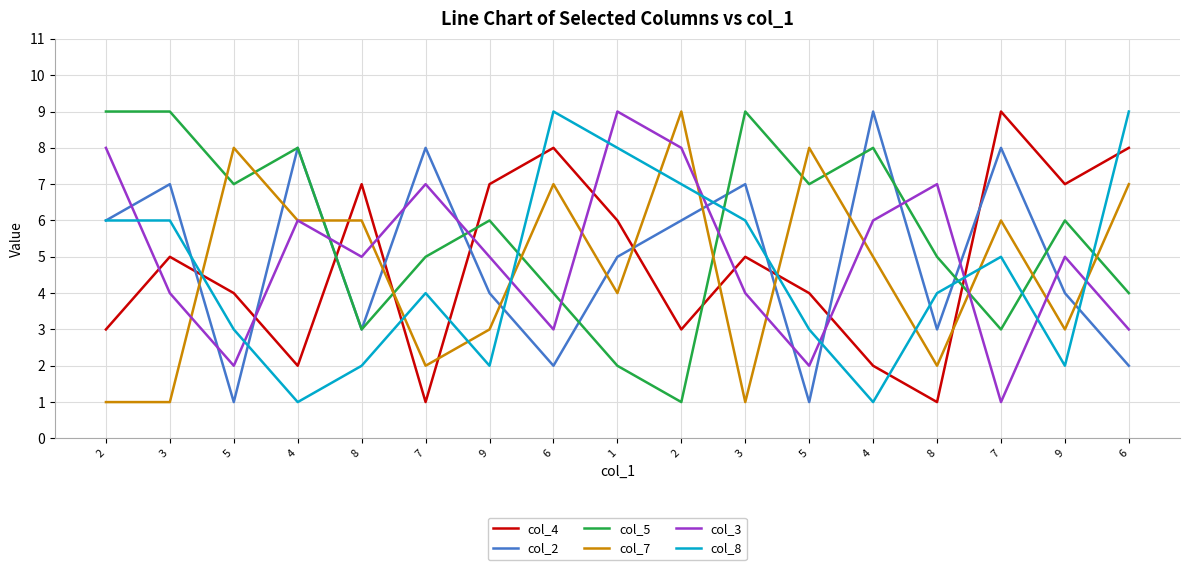

How many lines are shown in the chart?

6